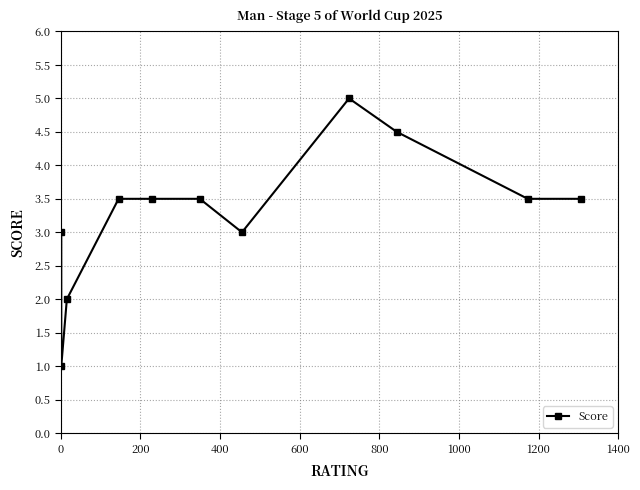

Is it true that the value at 0 is 1.0?

True